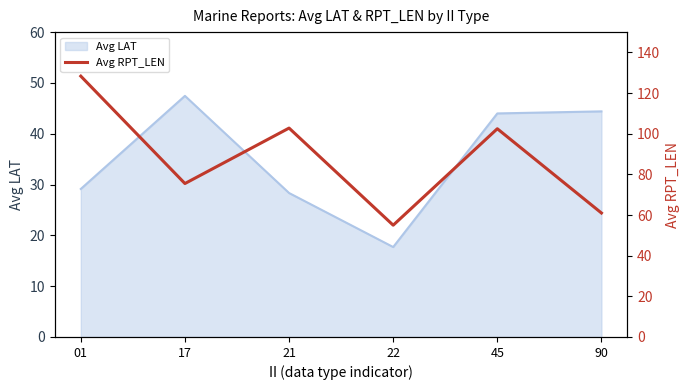

True or false: Avg LAT has a value of 27.1 at 90.

False